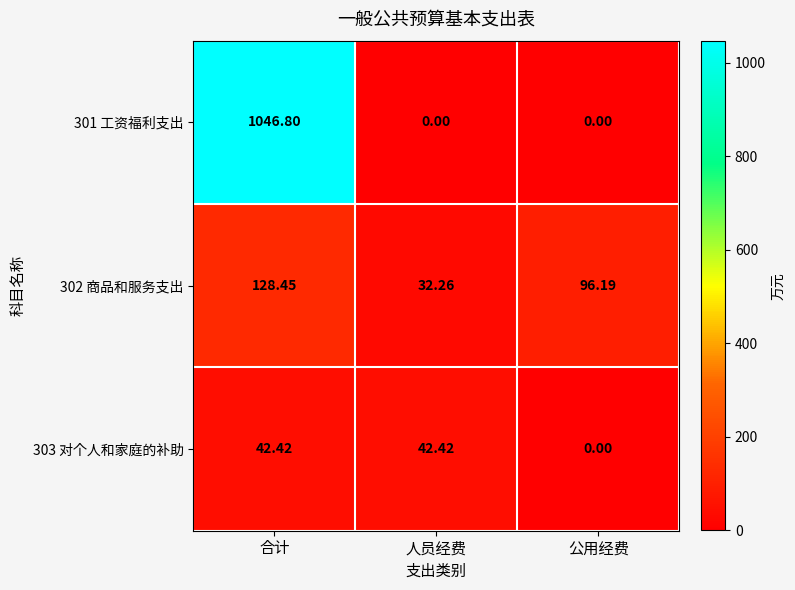

Which series has the largest total across all categories?

301 工资福利支出